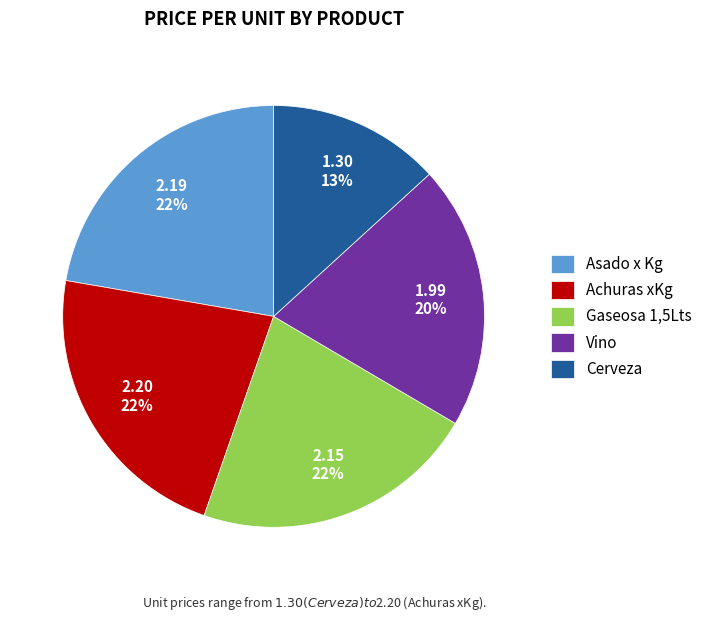

How many segments does this pie chart have?

5